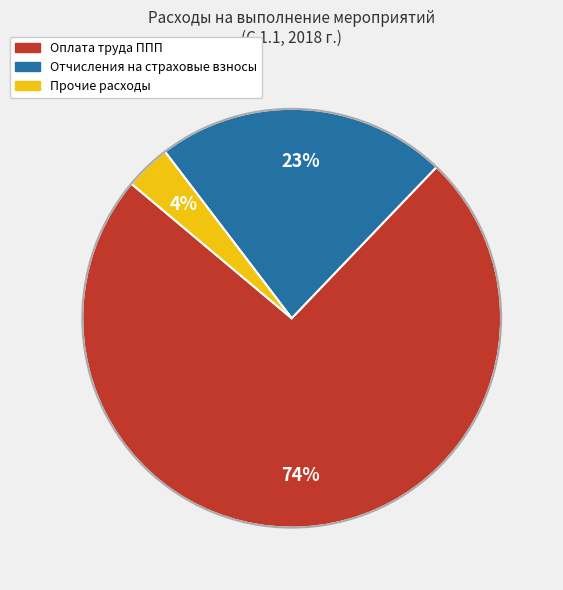

How many segments does this pie chart have?

3